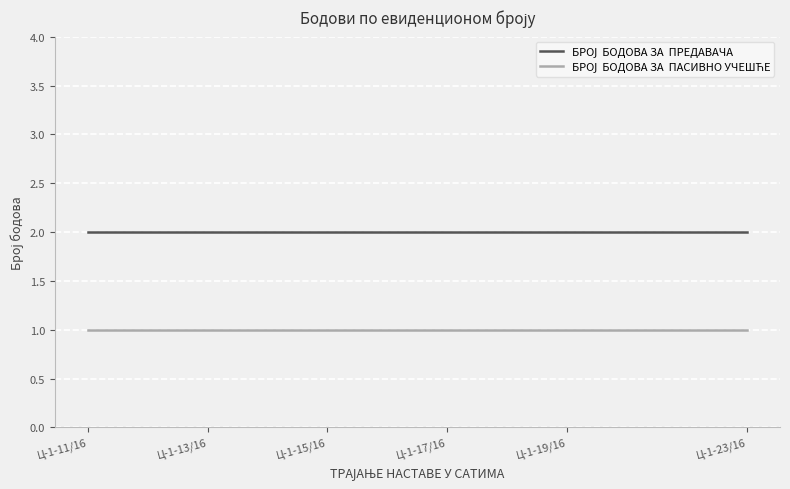

What is the minimum value shown in the chart?

1.0